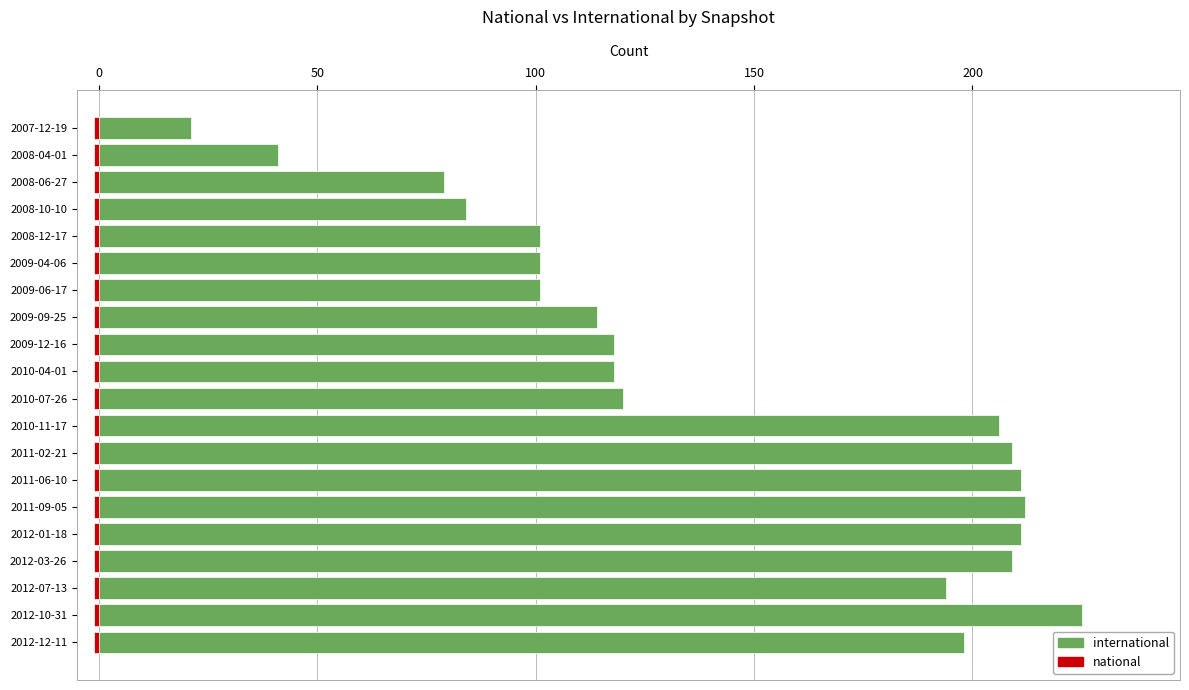

Is the value of national at 18 greater than the value of international at 10?

No